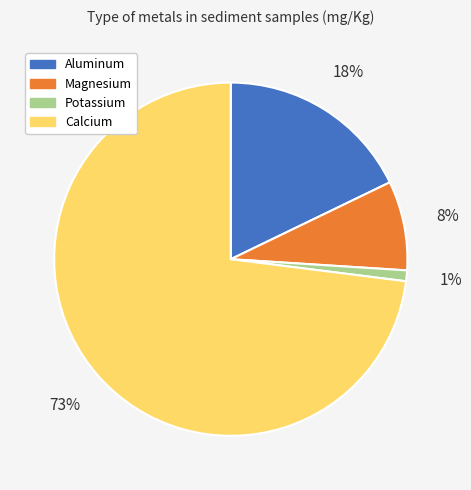

Is there any slice that represents more than half of the pie?

Yes